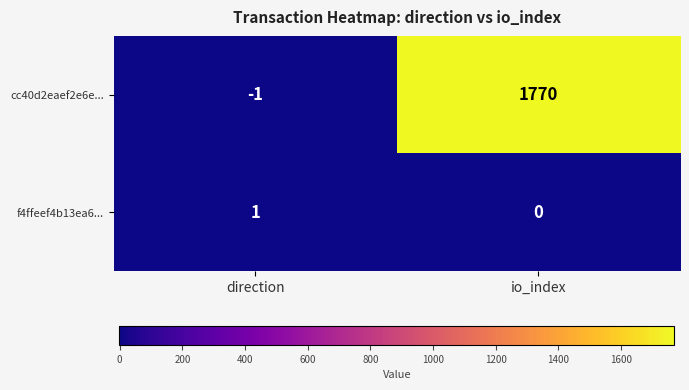

Reading right to left, list all the values displayed in this chart.

cc40d2eaef2e6e...: 1770	-1
f4ffeef4b13ea6...: 0	1